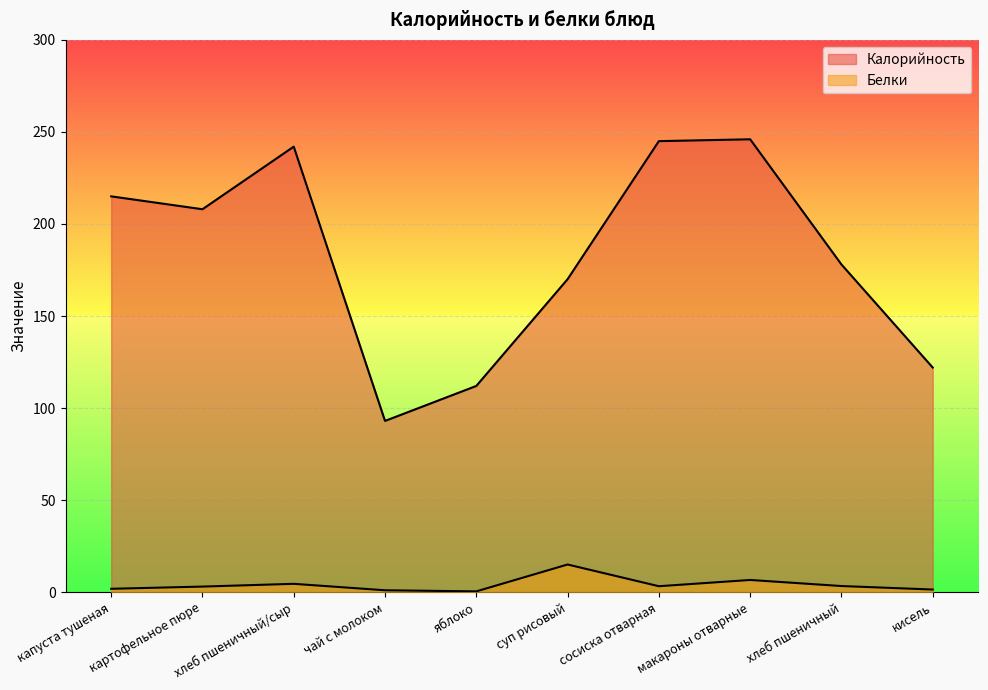

What is the label of the 10th point from the left?

кисель